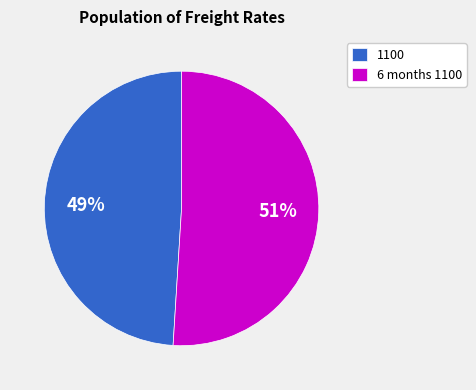

Which category has the smallest portion of the pie?

1100